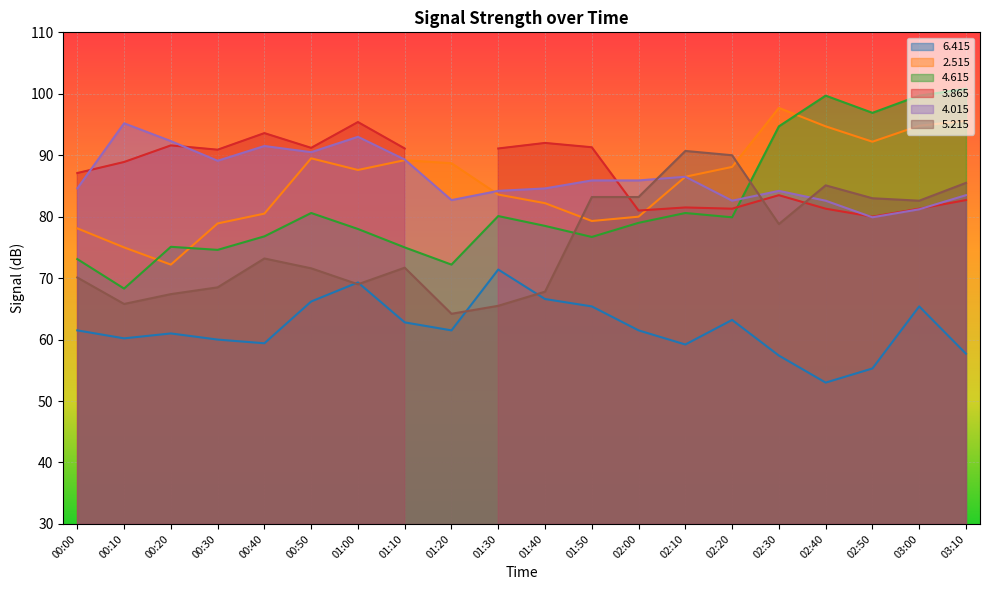

Is the value of   5.215 at 02:40 greater than the value of   4.615 at 01:20?

Yes